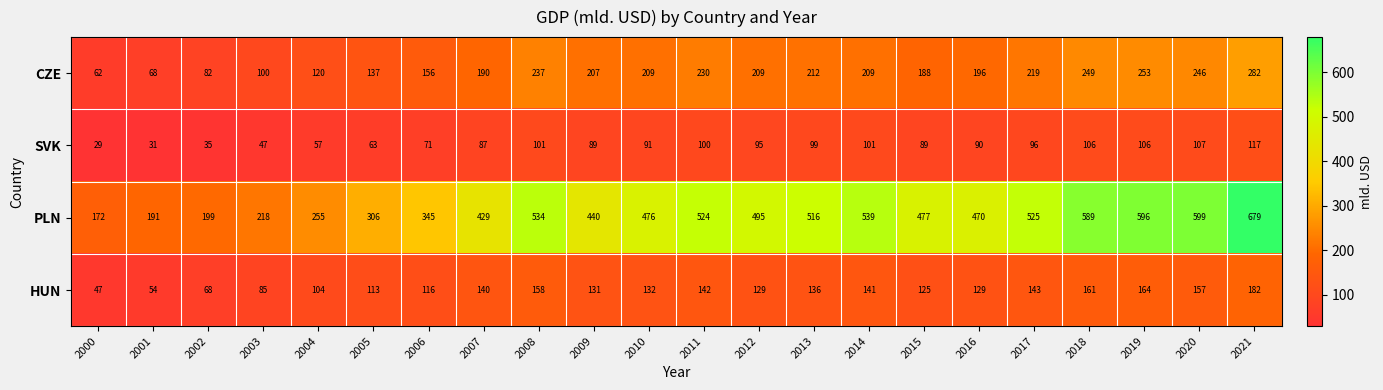

Which series changed the most between 2011 and 2021?

PLN